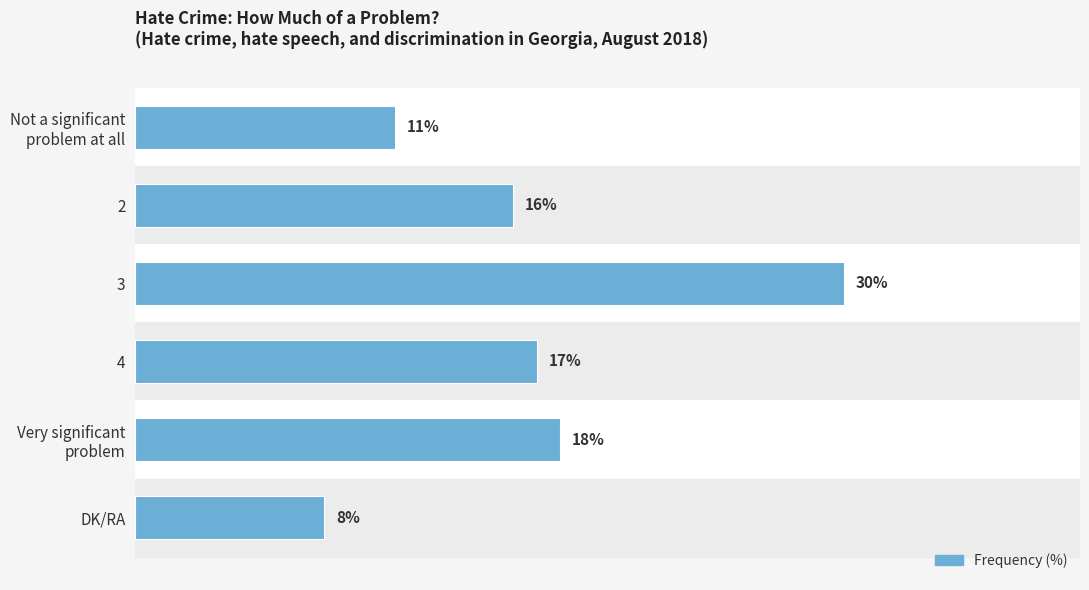

Rank the categories by value from lowest to highest.

DK/RA, Not a significant
problem at all, 2, 4, Very significant
problem, 3